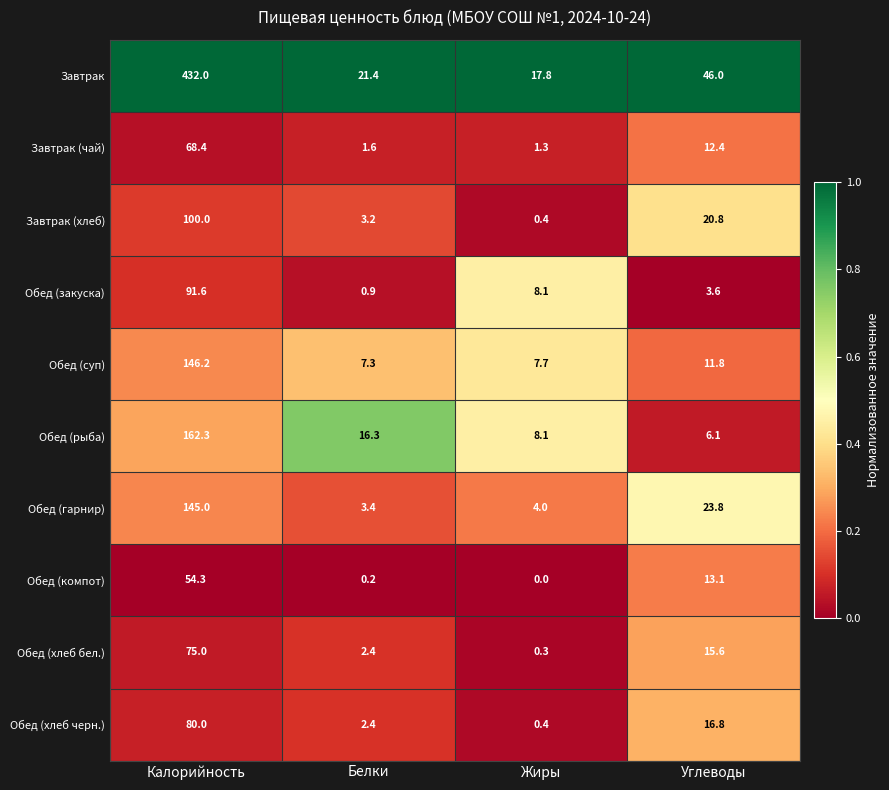

What is the total value across all series at Белки?

59.1